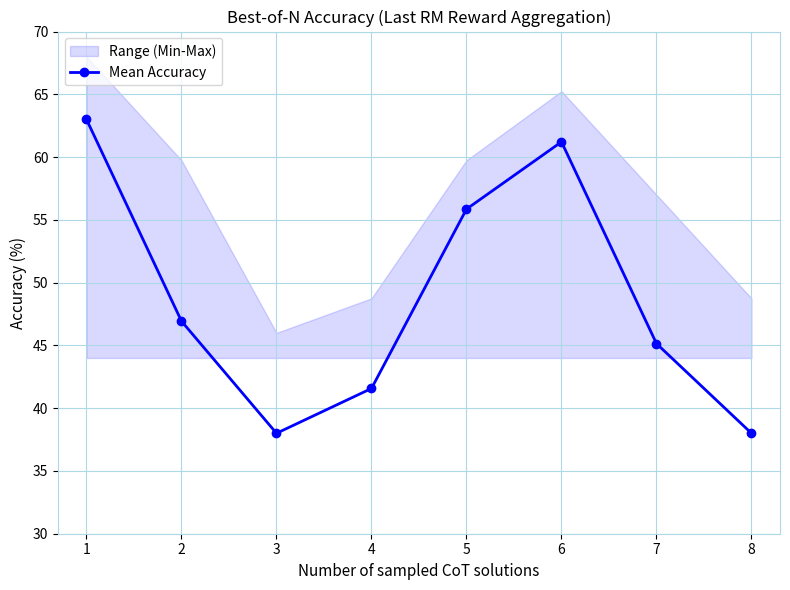

At which category does the data reach its first local valley?

3